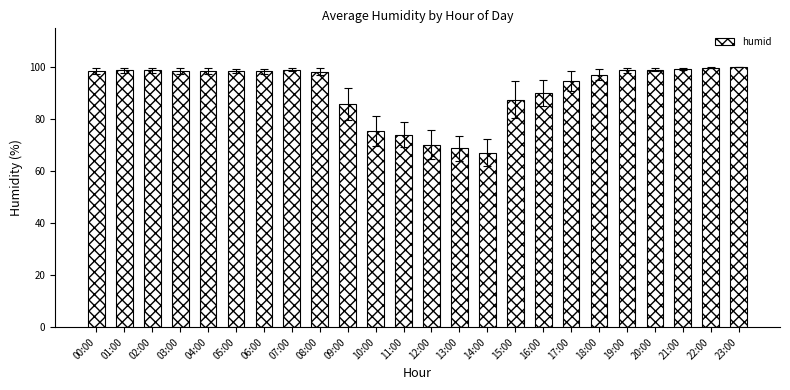

True or false: the data shows 135.3 at 08:00.

False